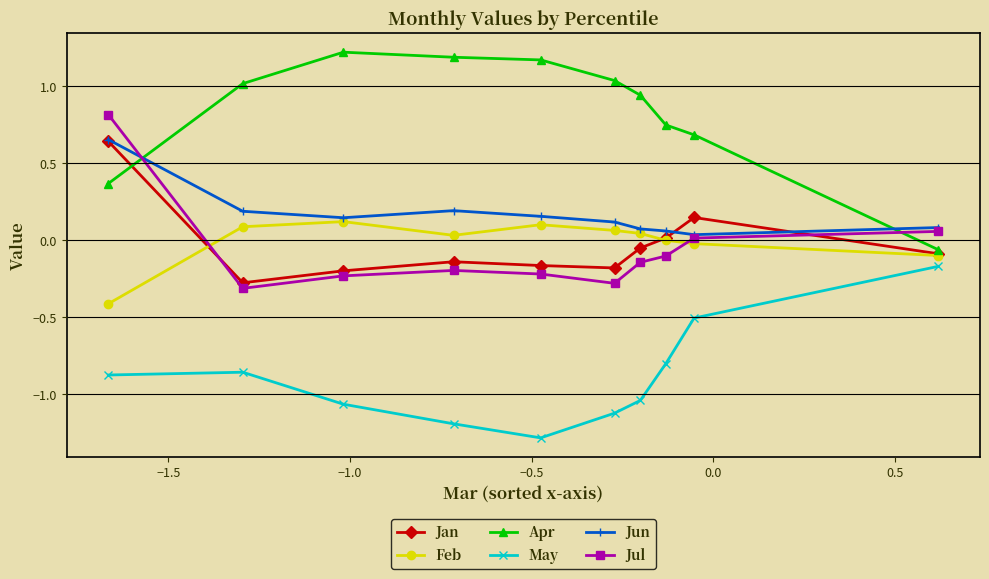

What is the value of the May point at the 4th from the left?

-1.2